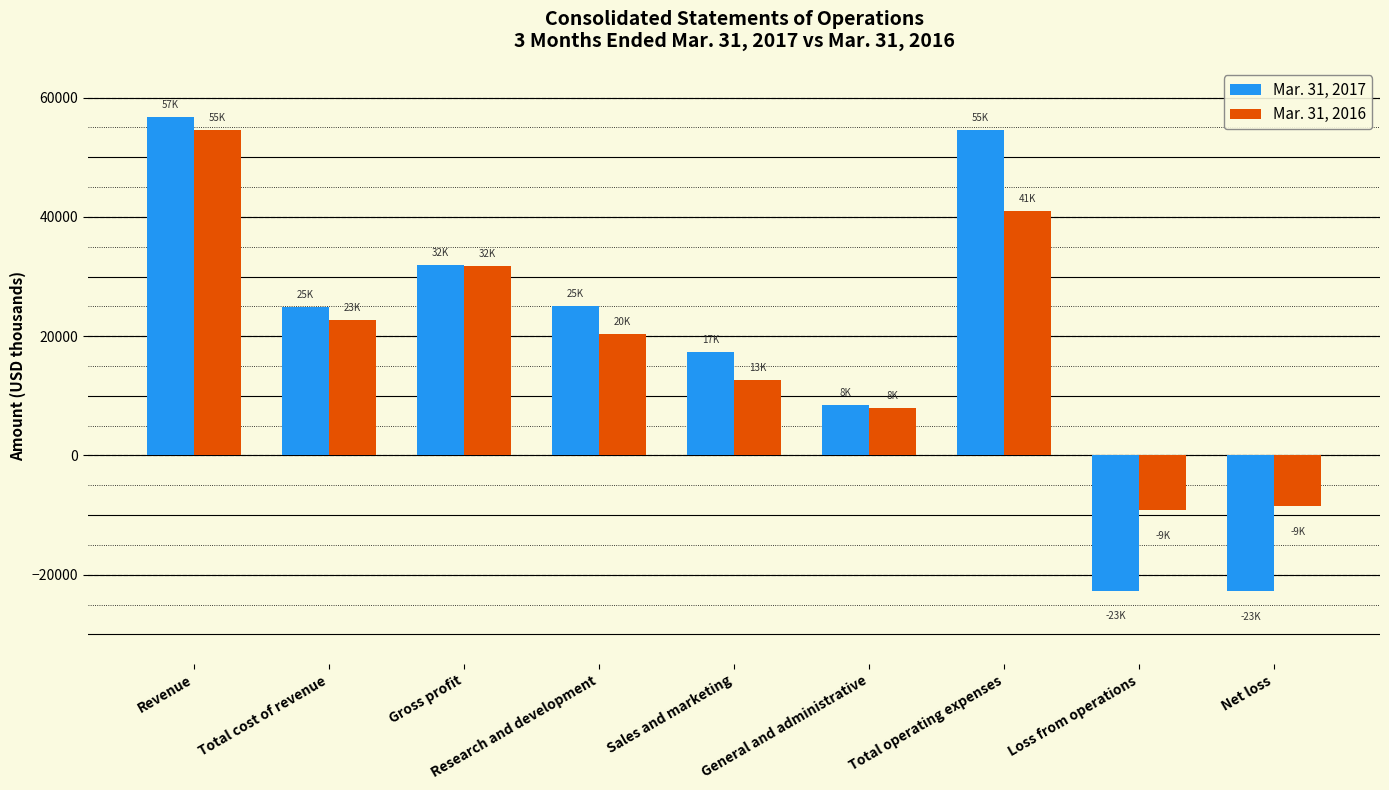

What is the total value across all series at Total cost of revenue?

47601